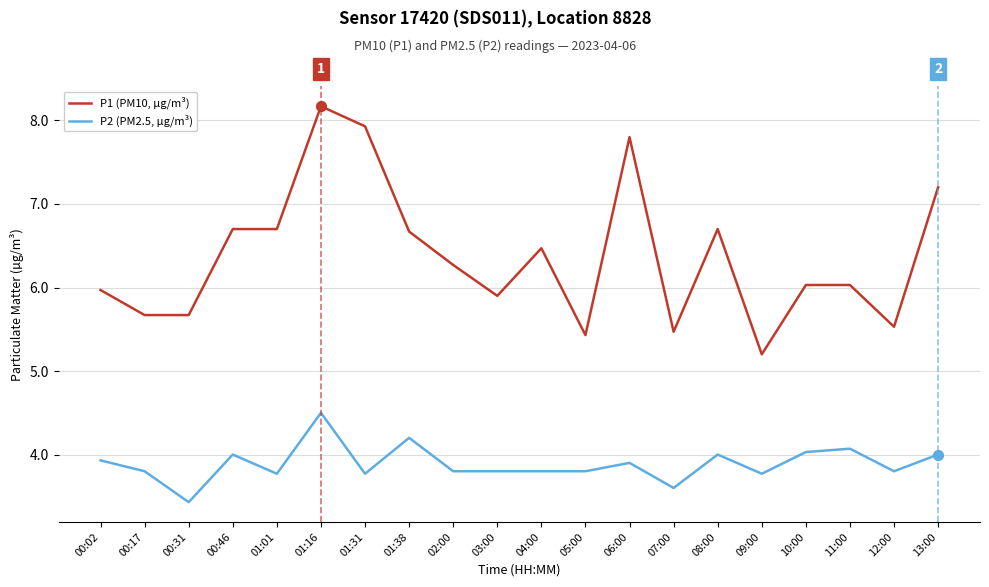

What is the spread (max minus min) of values at 07:00?

1.9